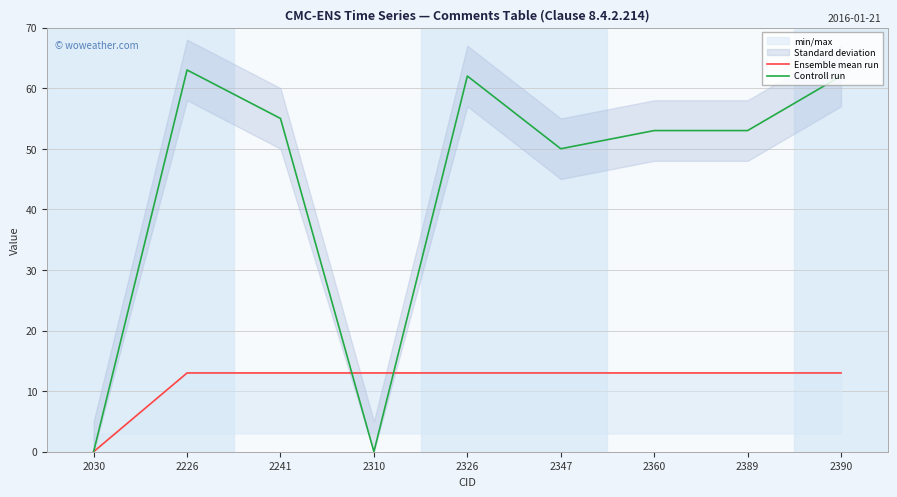

What is the value of the Ensemble mean run point at the 6th from the left?

13